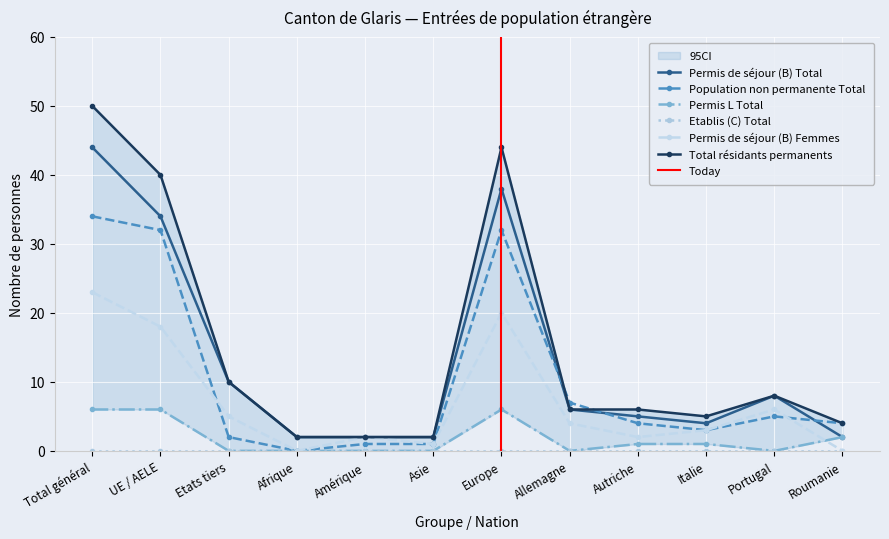

Reading right to left, list all the values displayed in this chart.

Permis de séjour (B) Total: 2	8	4	5	6	38	2	2	2	10	34	44
Population non permanente Total: 4	5	3	4	7	32	1	1	0	2	32	34
Permis L Total: 2	0	1	1	0	6	0	0	0	0	6	6
Permis de séjour (B) Femmes: 0	6	3	2	4	20	1	2	0	5	18	23
Total résidants permanents: 4	8	5	6	6	44	2	2	2	10	40	50